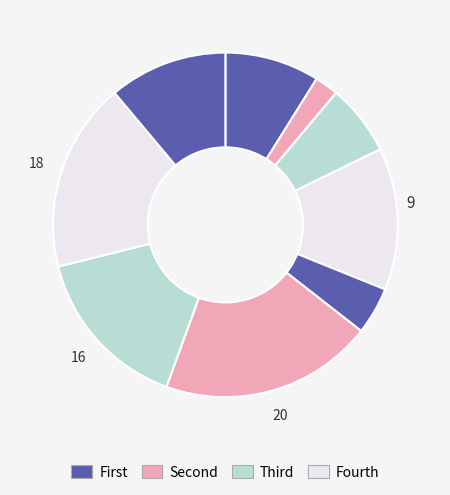

Count the number of slices in the pie.

9